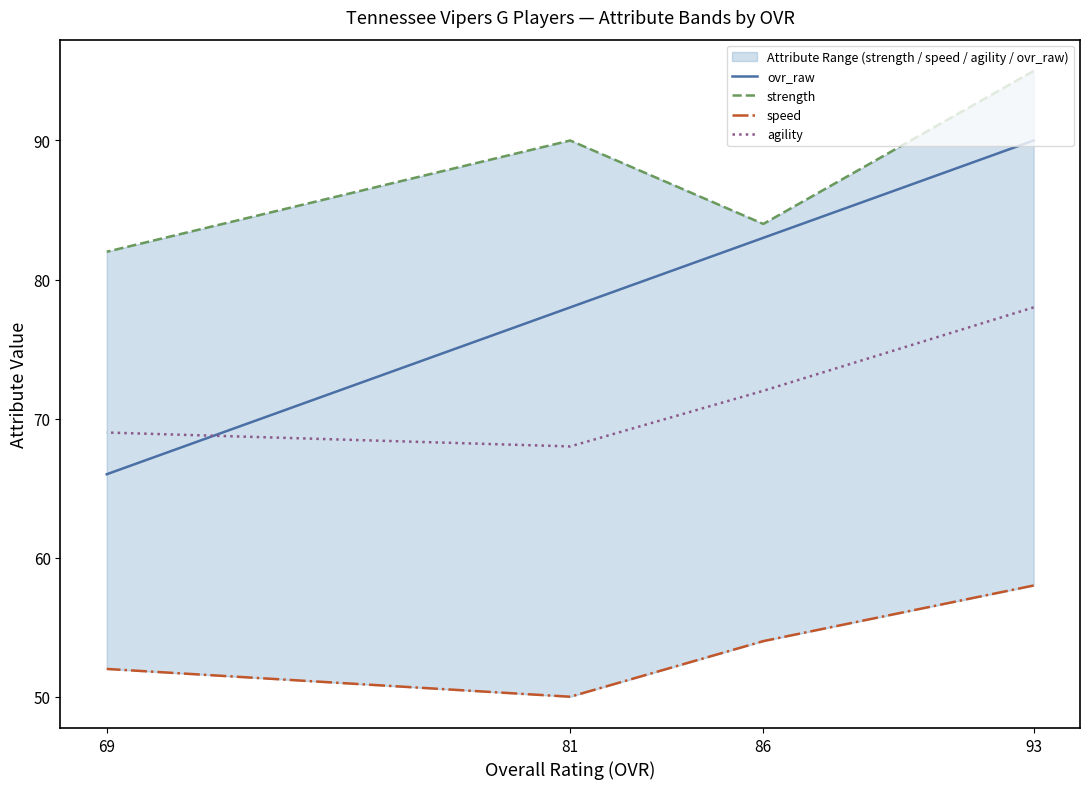

What are all the series names shown in the legend?

ovr_raw, strength, speed, agility